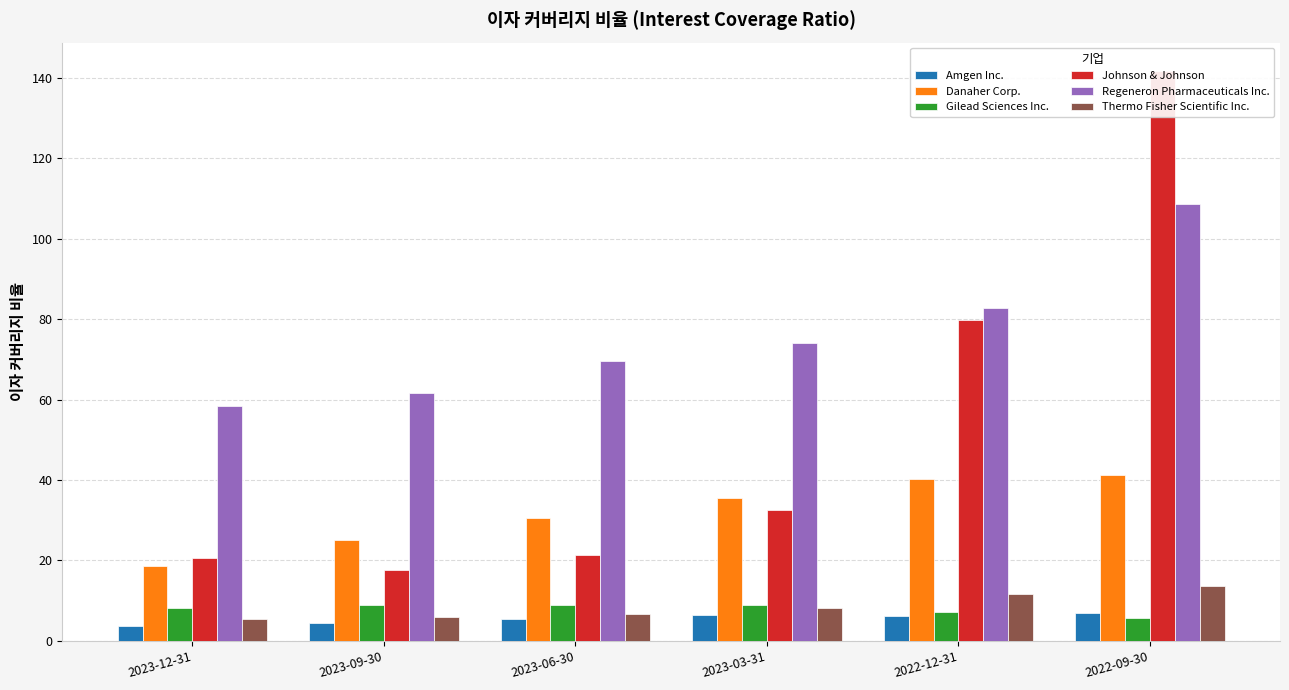

At which label does Amgen Inc. first exceed 6?

2023-03-31